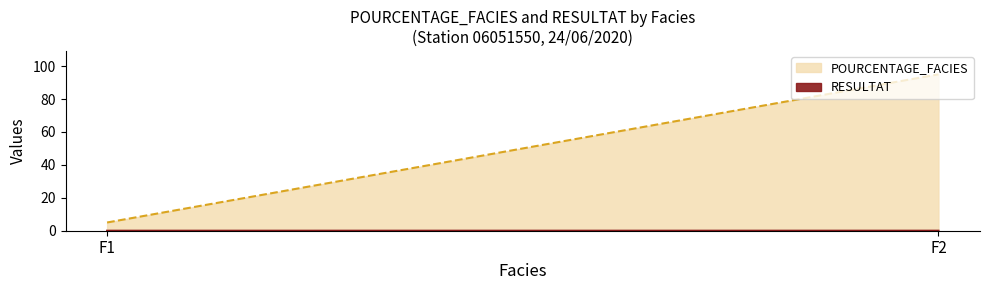

Which series has the largest range (max minus min)?

POURCENTAGE_FACIES